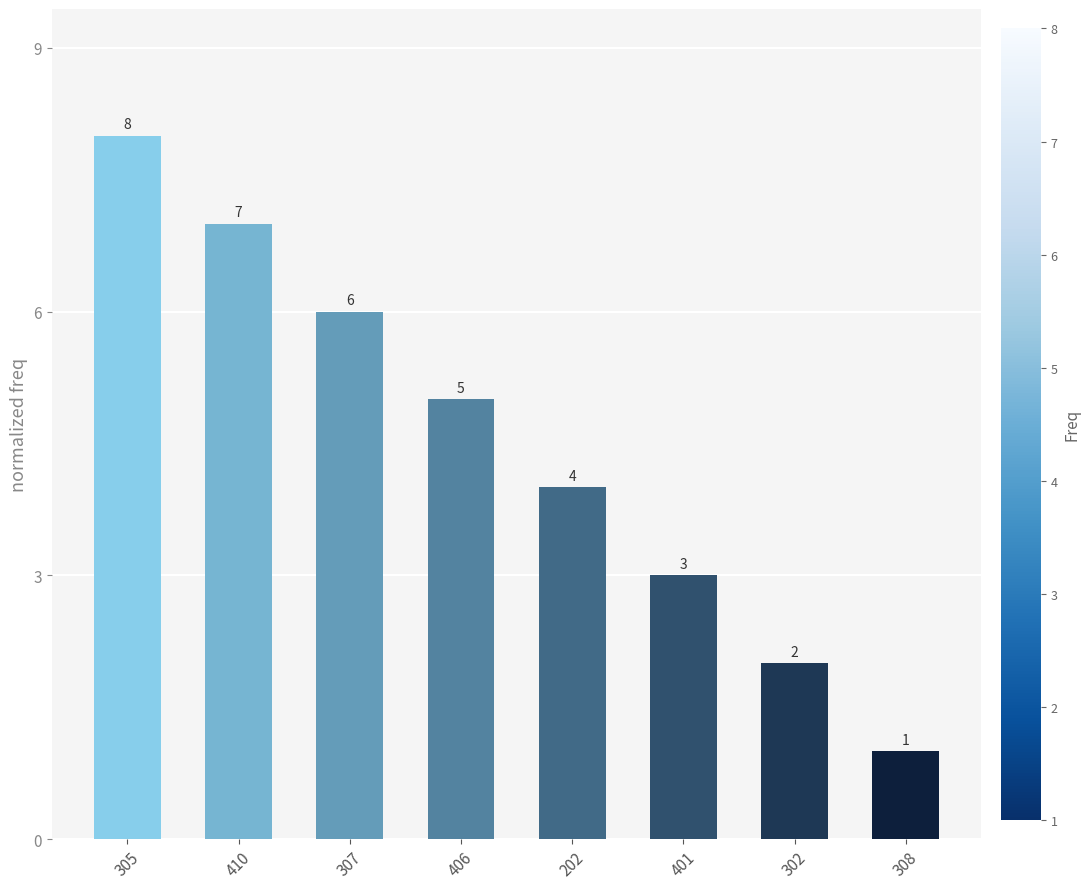

What is the maximum value shown in the chart?

8